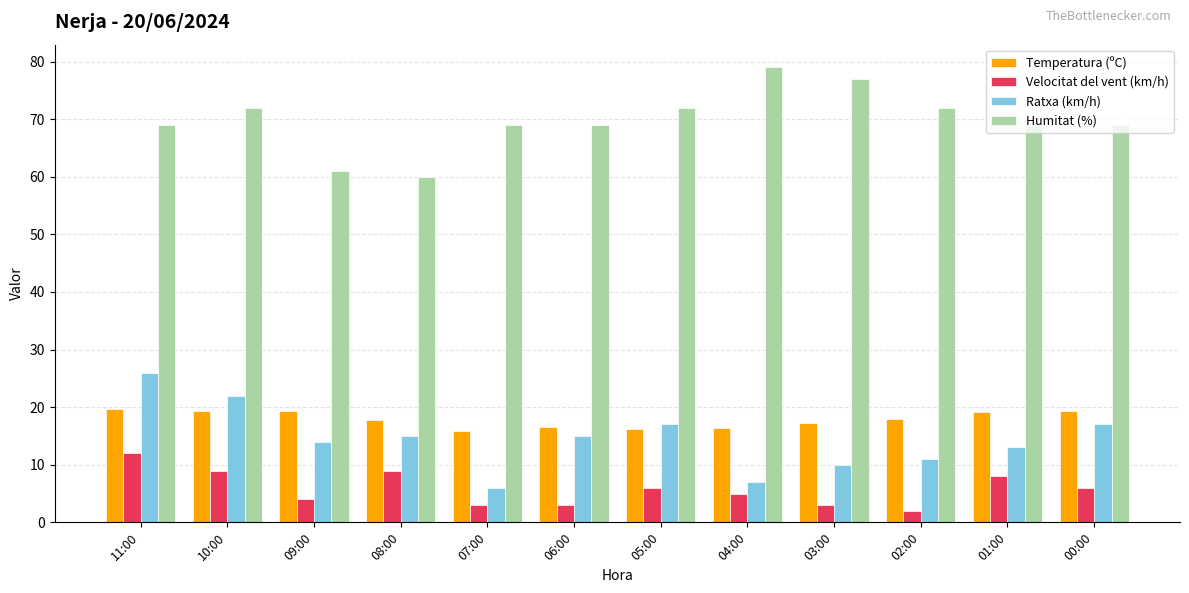

What is the label of the 12th bar from the right?

11:00